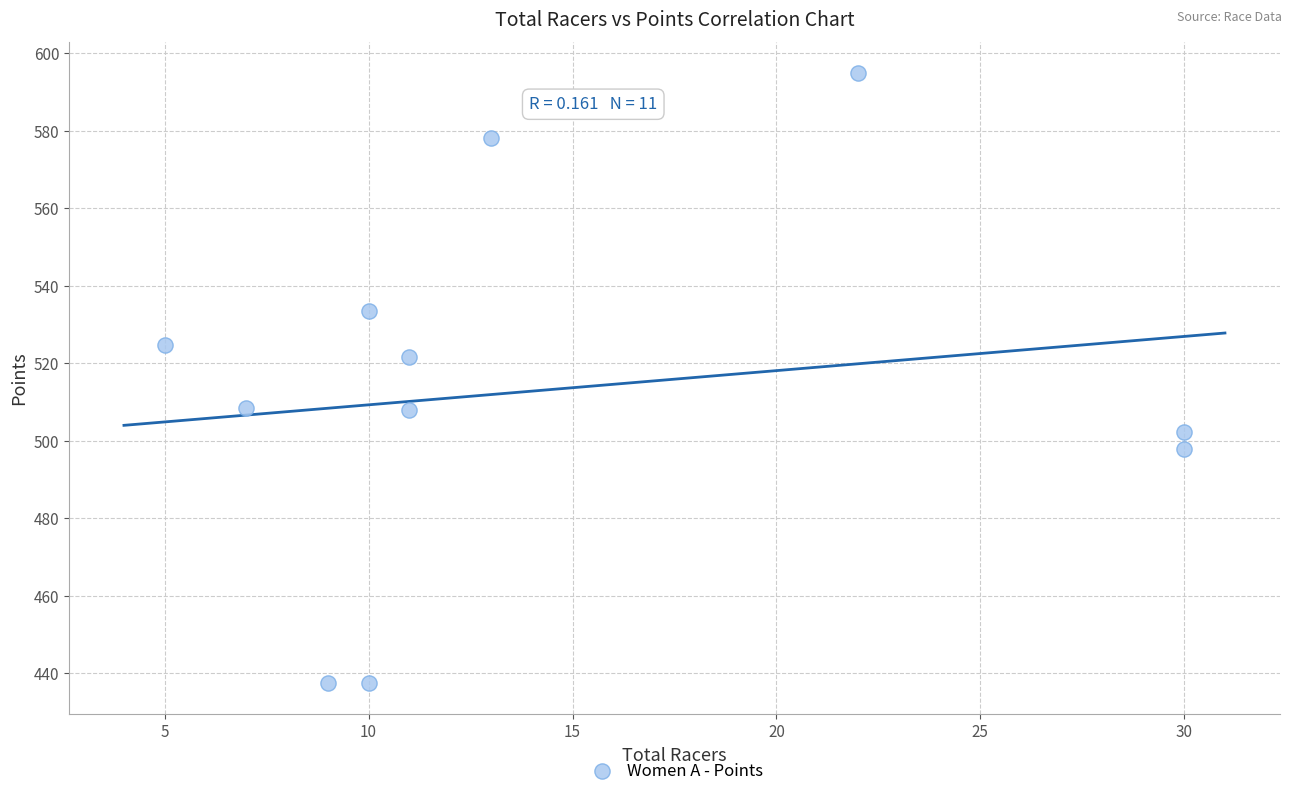

What Y value in the scatter plot is closest to 516?

521.6